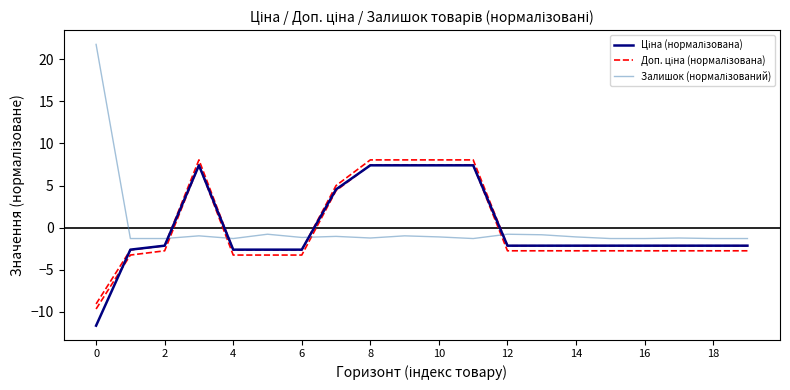

Does the chart have visible grid lines?

No